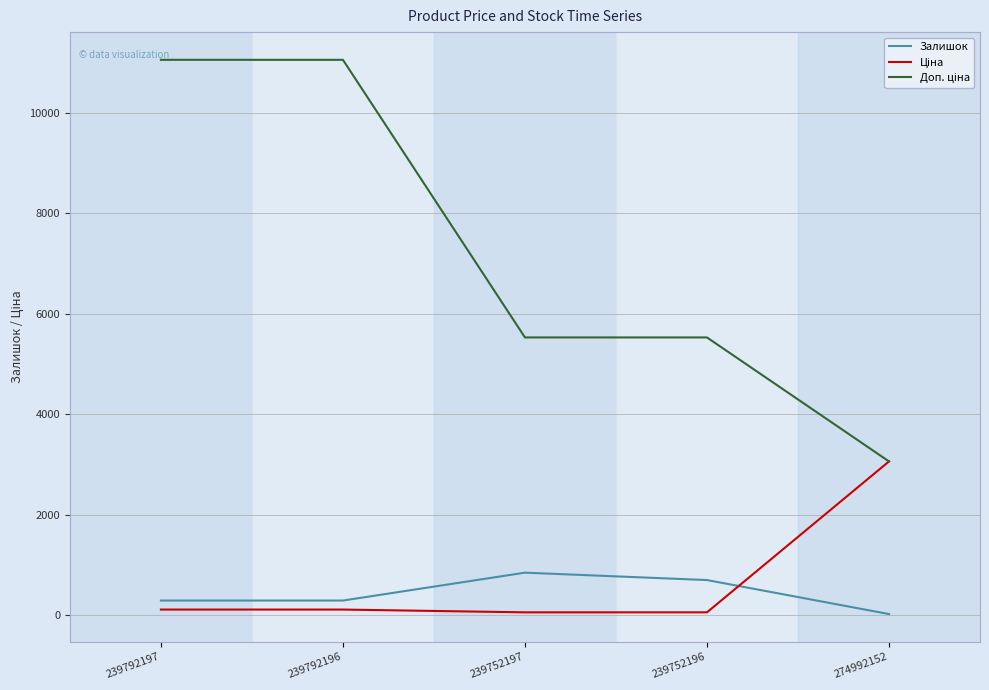

At which label is Доп. ціна closest to 7057?

239752197